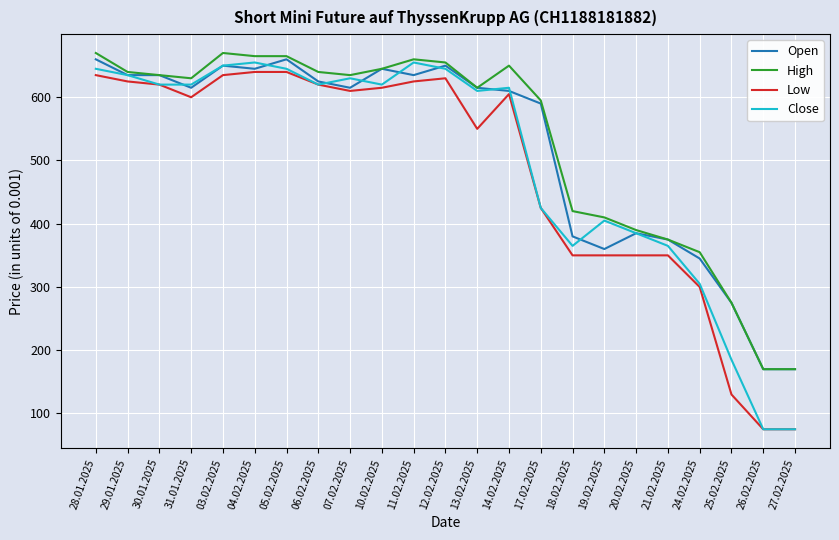

The value of High at 06.02.2025 is 640. True or false?

True